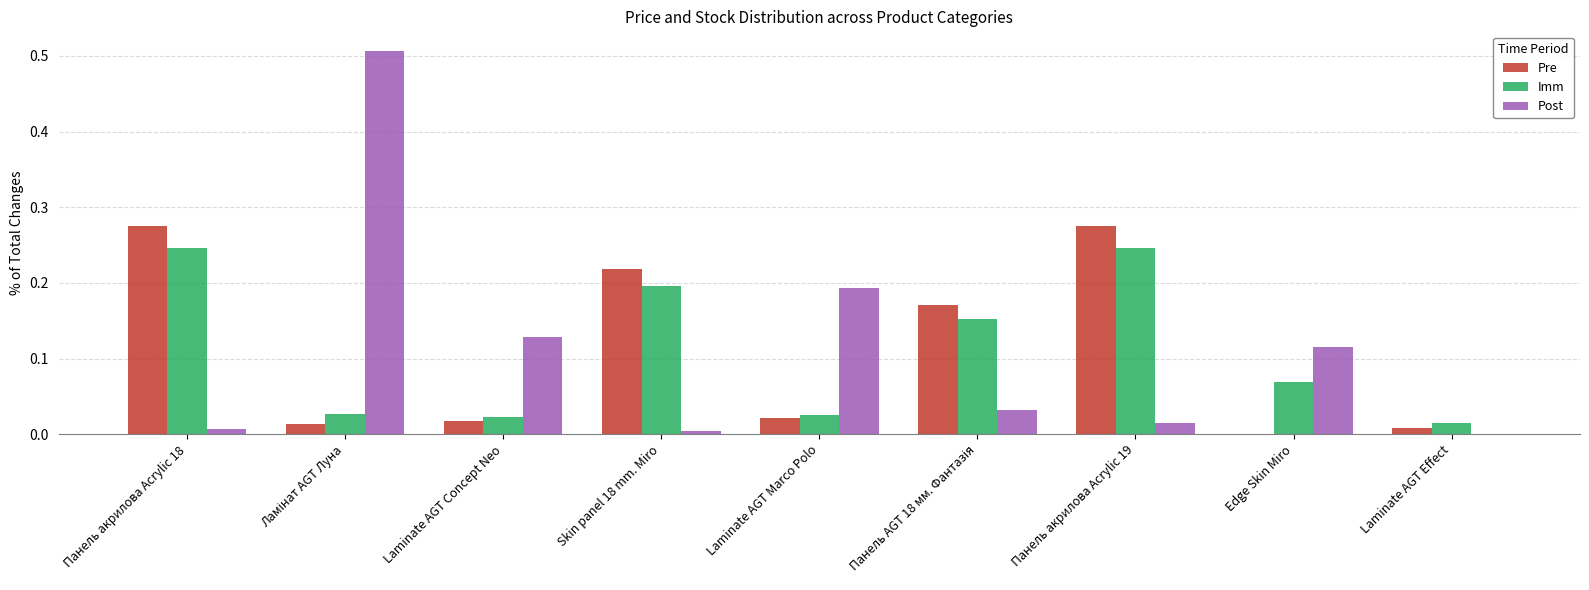

The value of Post at Laminate AGT Marco Polo is 0.2. True or false?

True